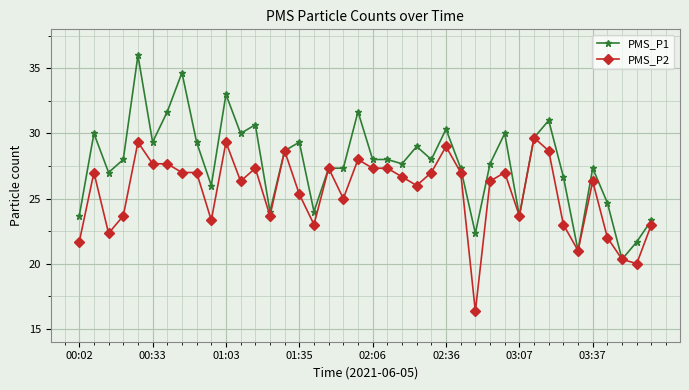

Which series has the widest spread of values?

PMS_P1